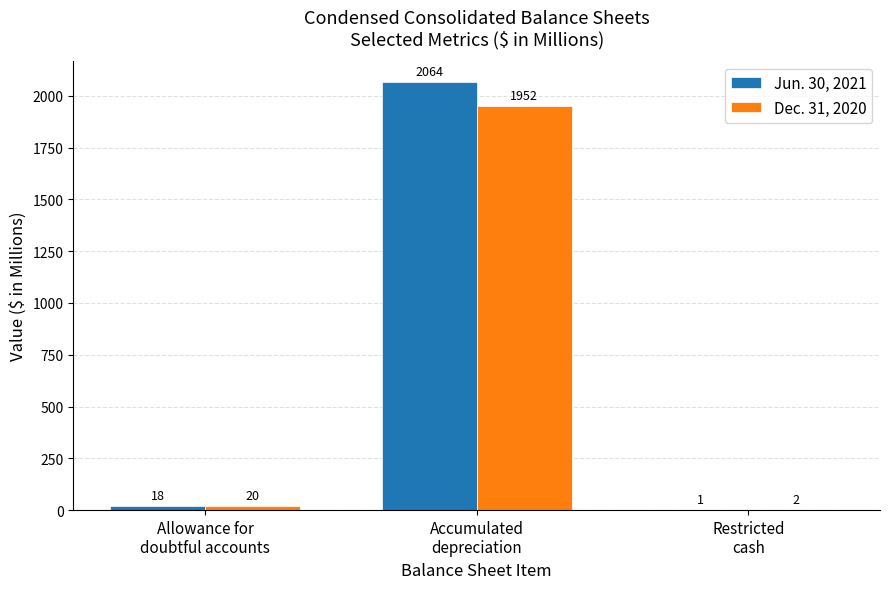

What is the sum of all Dec. 31, 2020 values?

1974